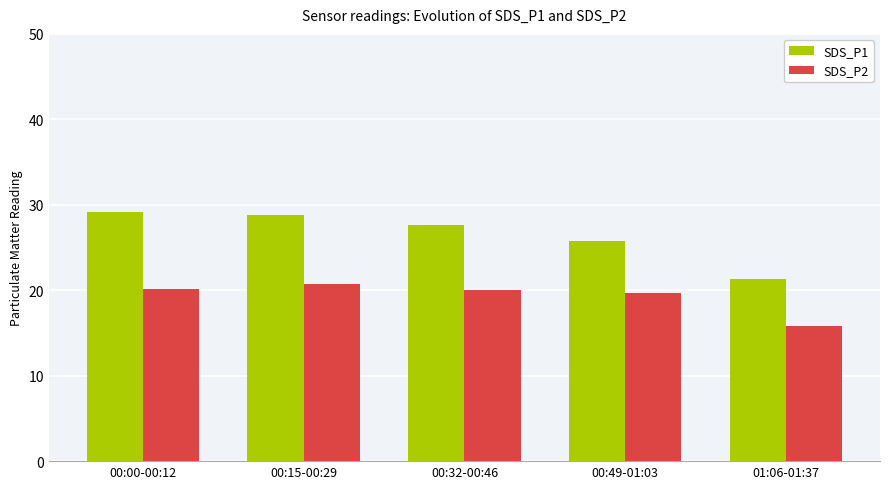

The value of SDS_P2 at 00:49-01:03 is 28.0. True or false?

False